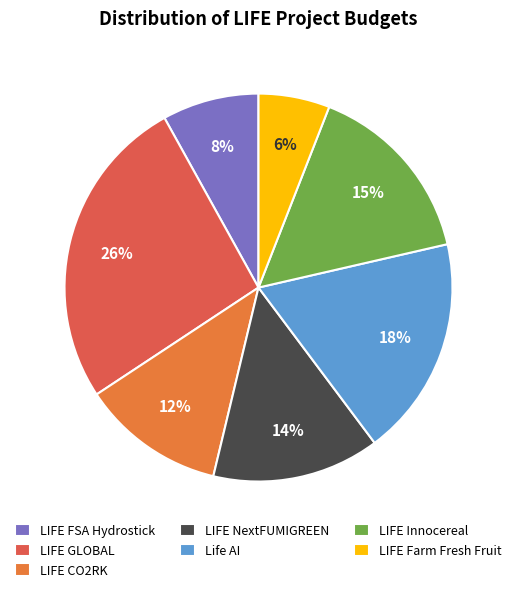

Is it true that LIFE FSA Hydrostick is 8% of the pie?

True